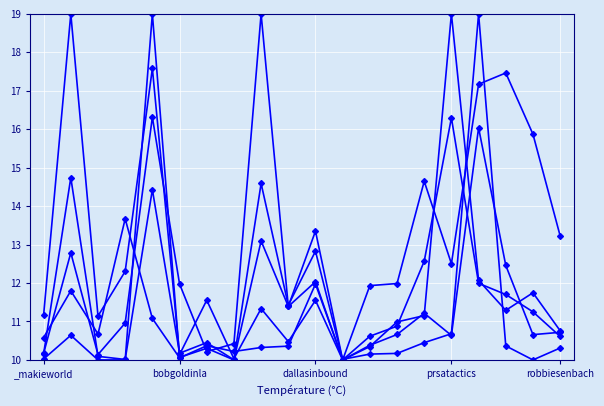

Does the chart have visible grid lines?

Yes